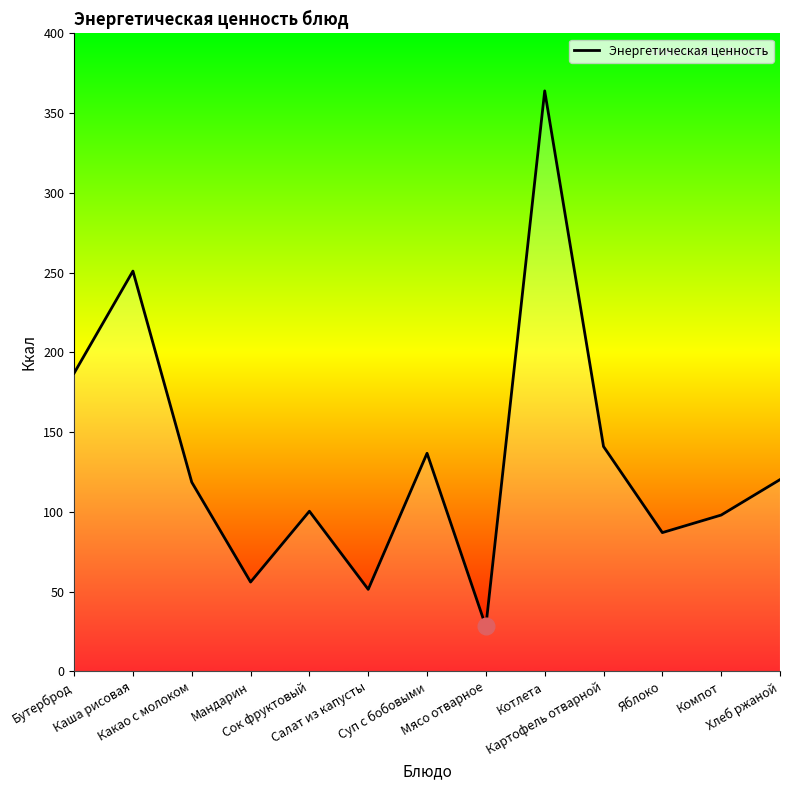

At which category does the data reach its first local peak?

Каша рисовая